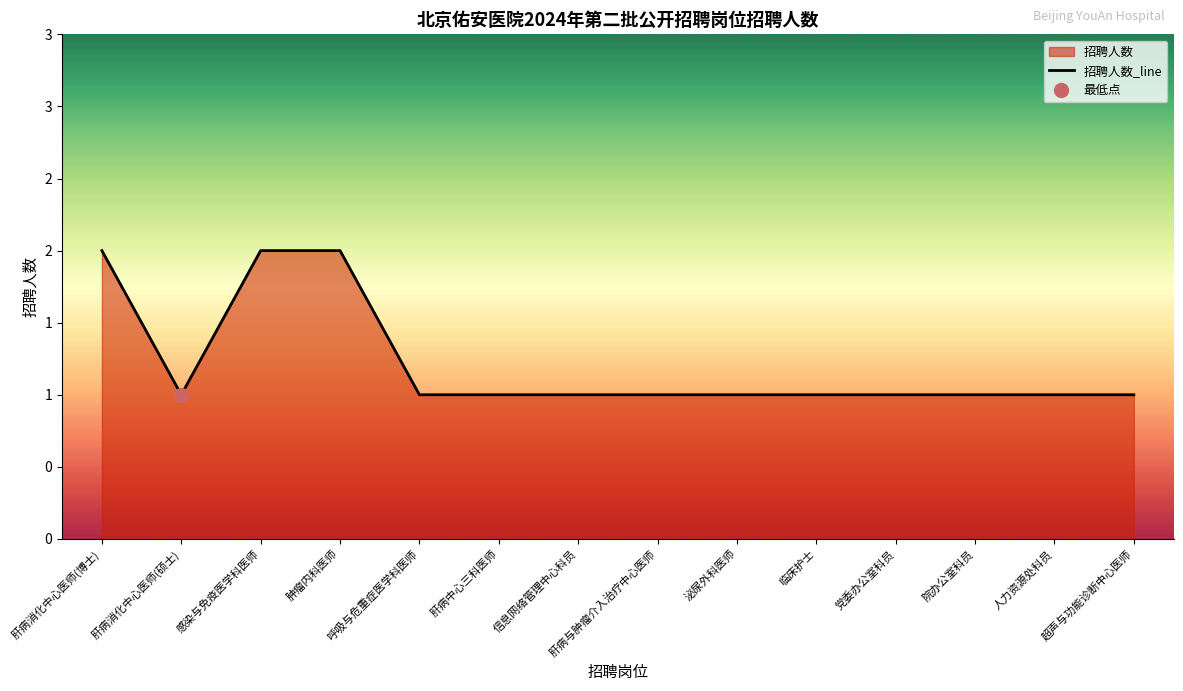

What is the change in value from 感染与免疫医学科医师 to 肝病与肿瘤介入治疗中心医师?

-1